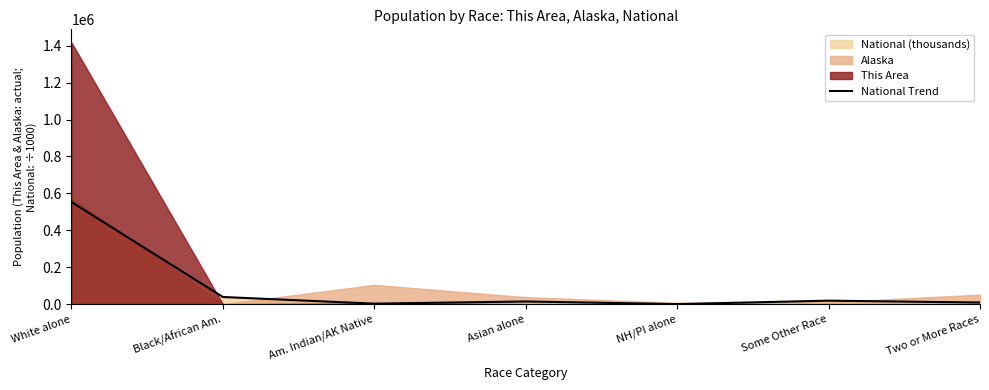

Count the number of categories in the chart.

7